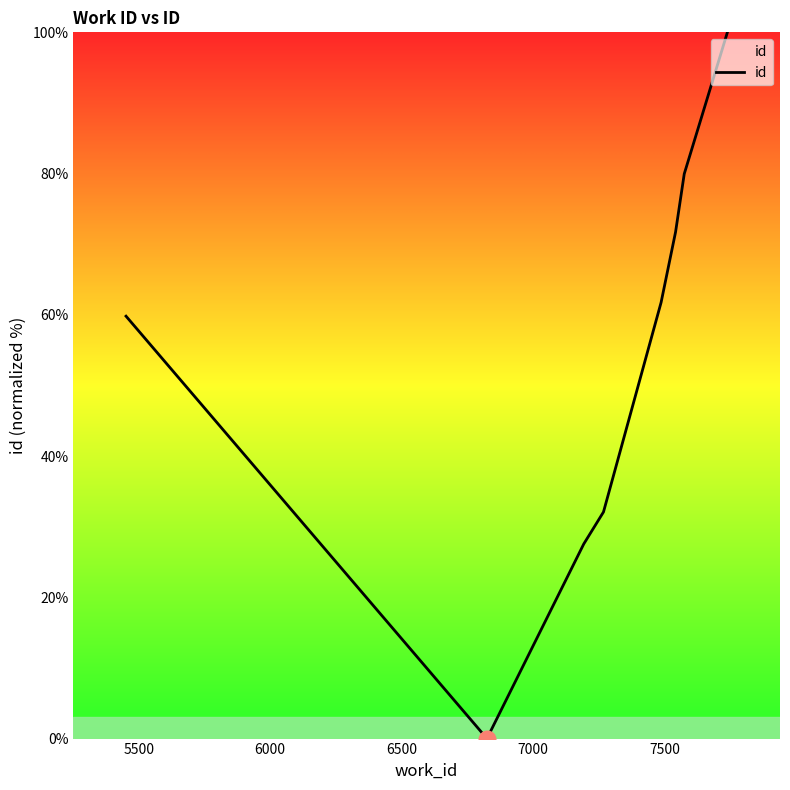

Does the chart have visible grid lines?

No